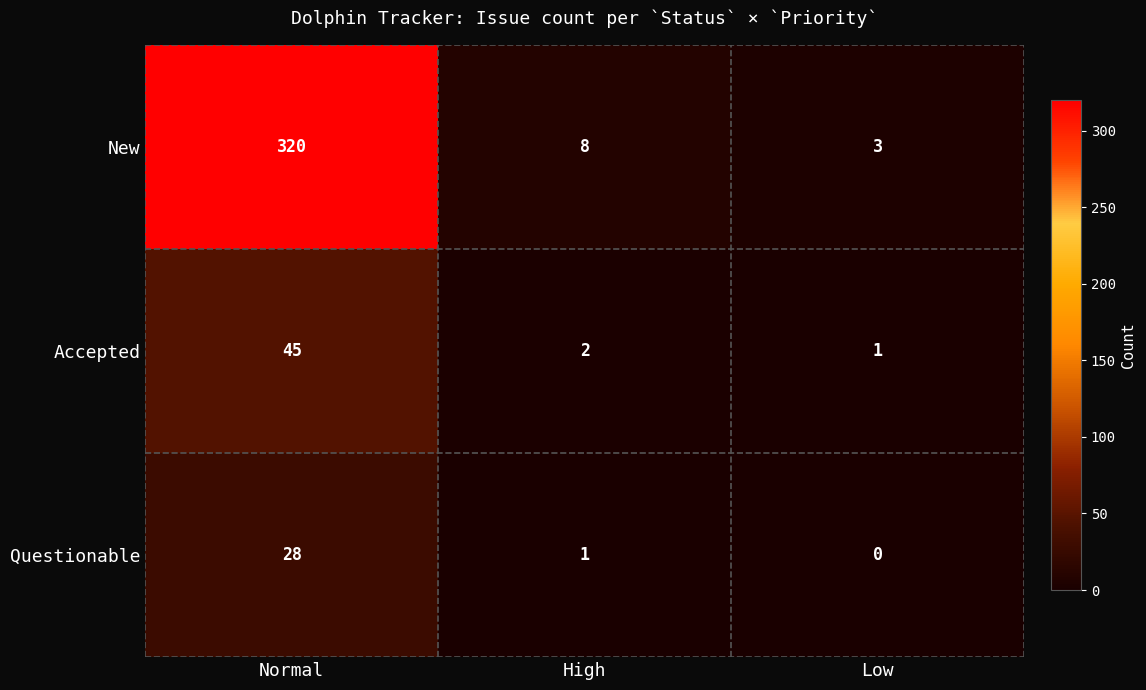

How many distinct data groups are displayed?

3